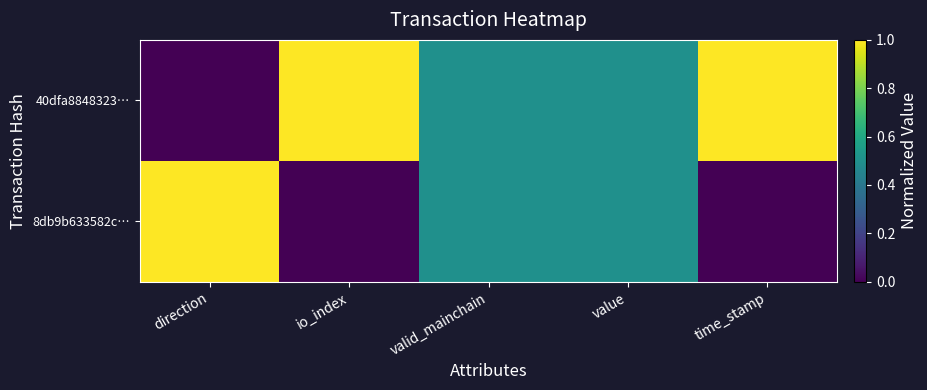

Count the number of data series in this chart.

2